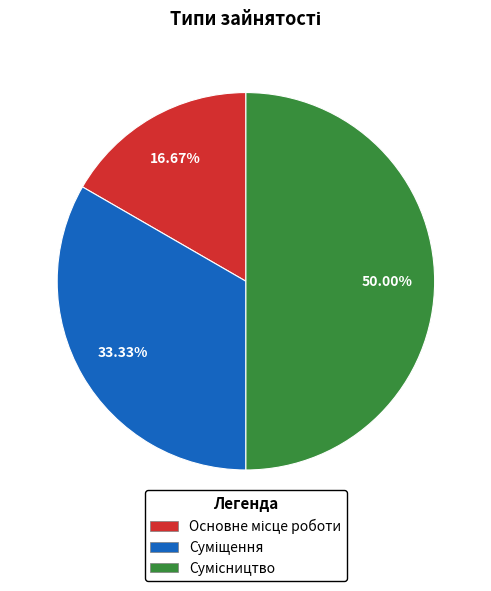

What percentage is NOT represented by Сумісництво?

50.0%